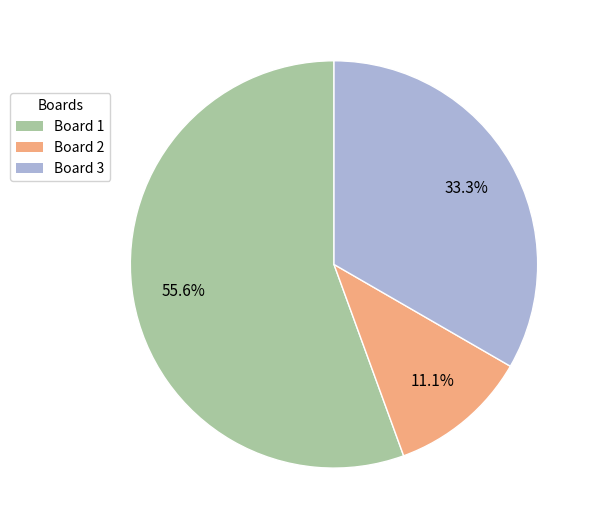

To the nearest percent, what percentage of the pie is Board 3?

33%